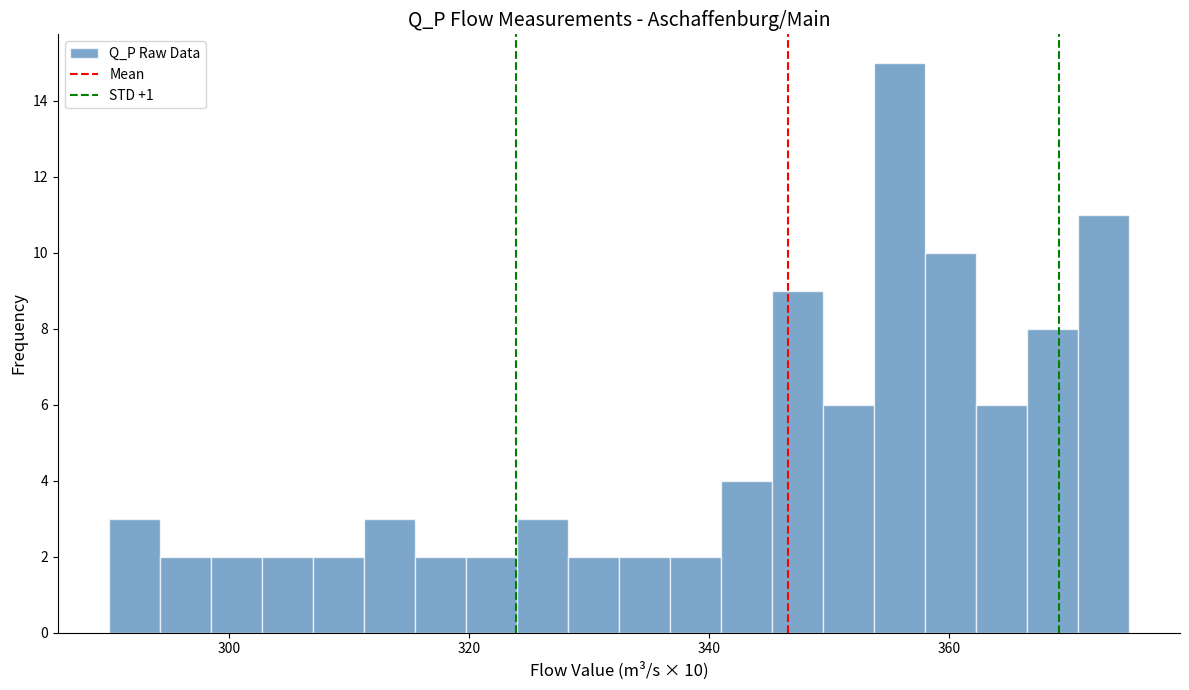

Around what value on the x-axis is the tallest bar? Give the approximate position of its centre, as read against the axis.

356